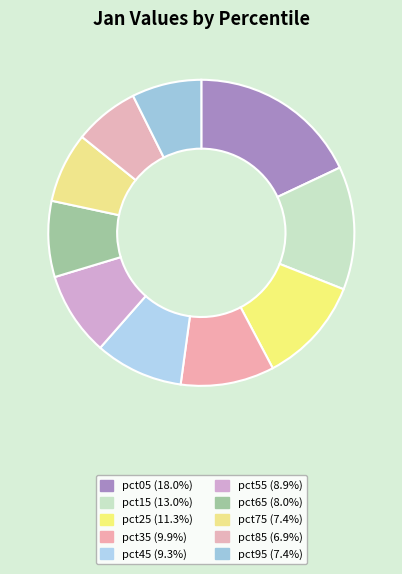

The pct45 slice represents 9% of the pie. True or false?

True